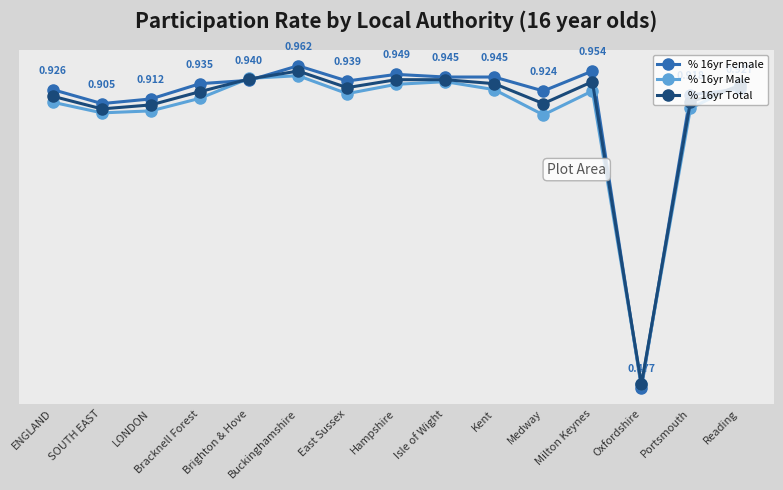

True or false: % 16yr Female has a value of 0.9 at Portsmouth.

True